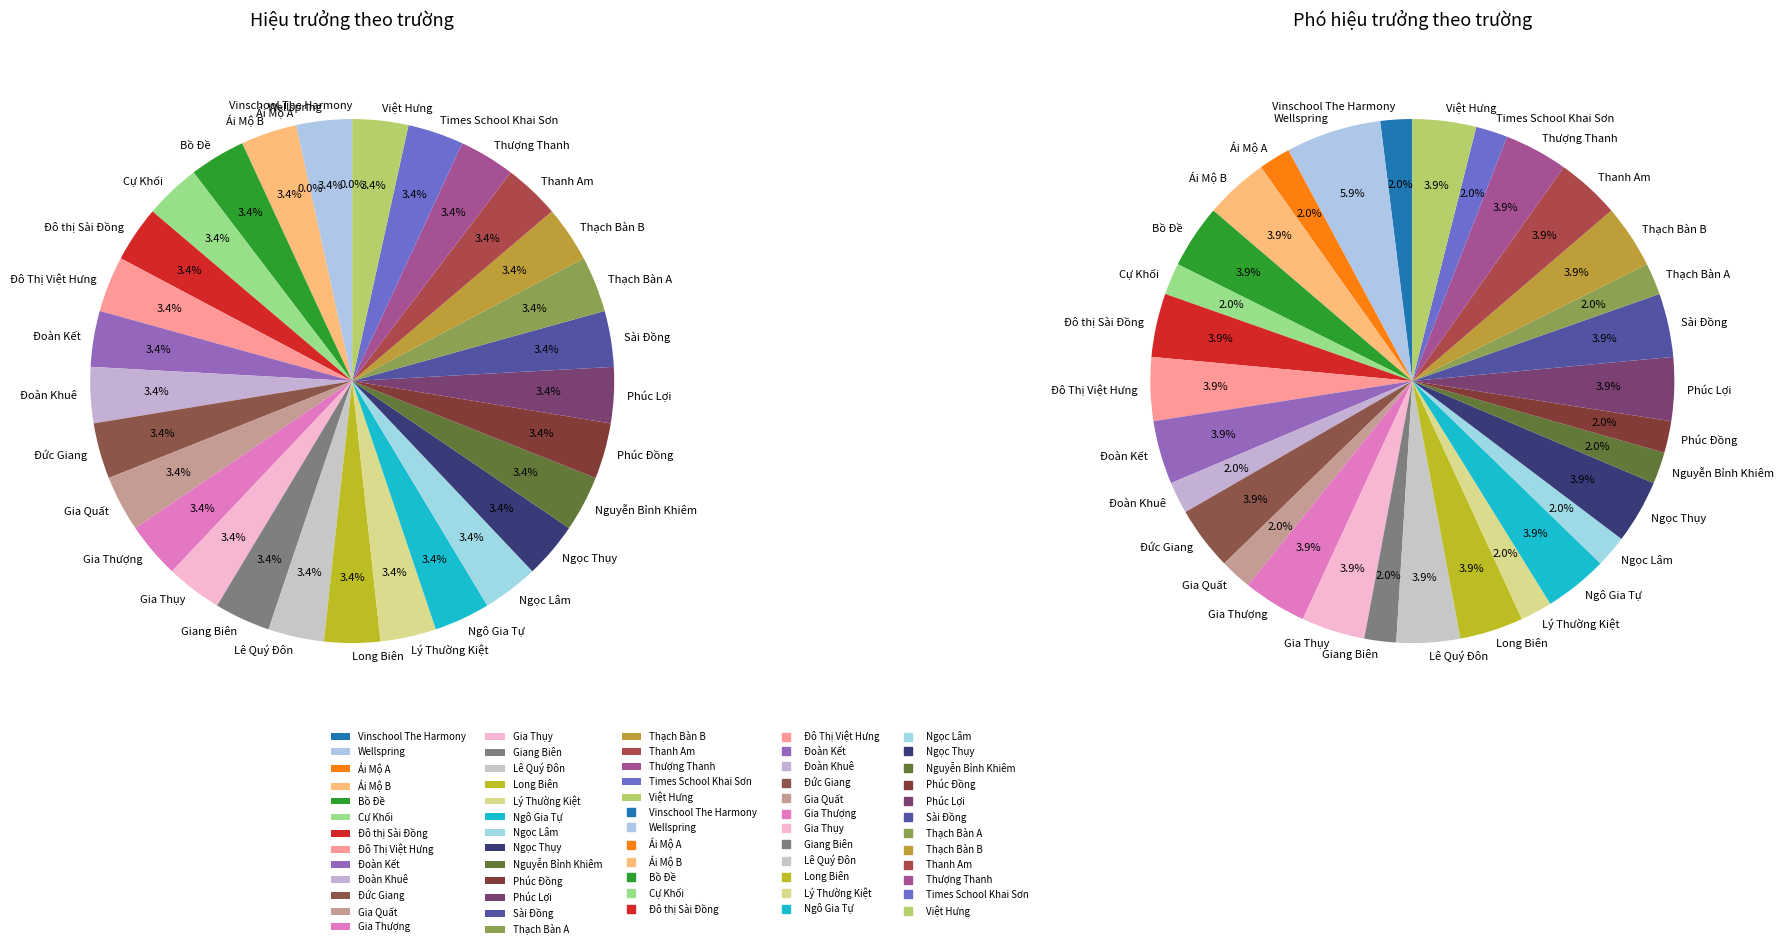

Count the number of slices in the pie.

31